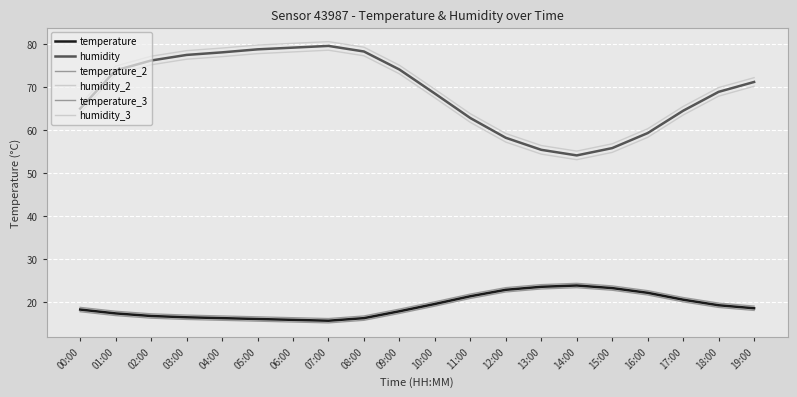

Where is humidity_3 nearest to the value 67?

00:00